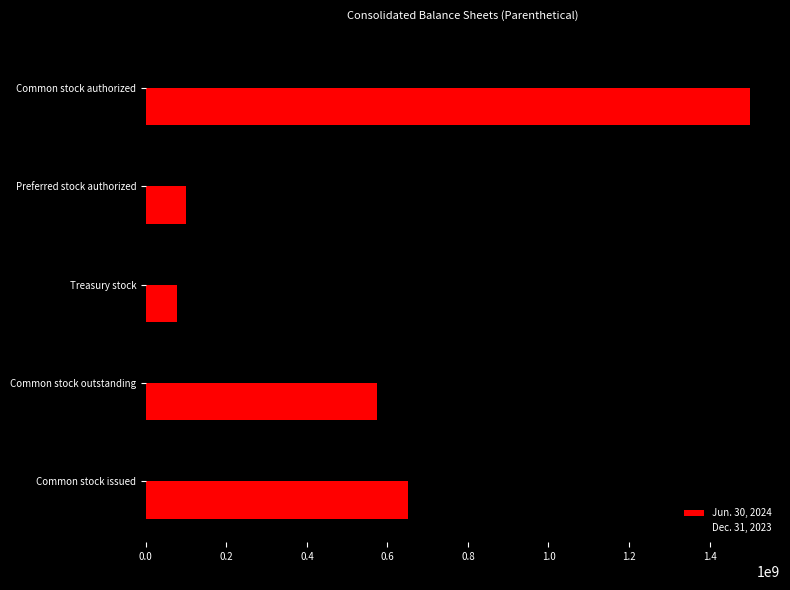

What is the lowest value of the Jun. 30, 2024 series?

77000000